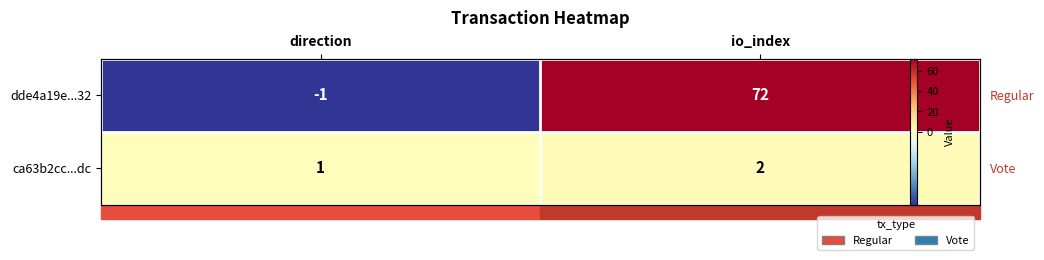

What is the sum of the ca63b2cc...dc values at io_index and direction?

3